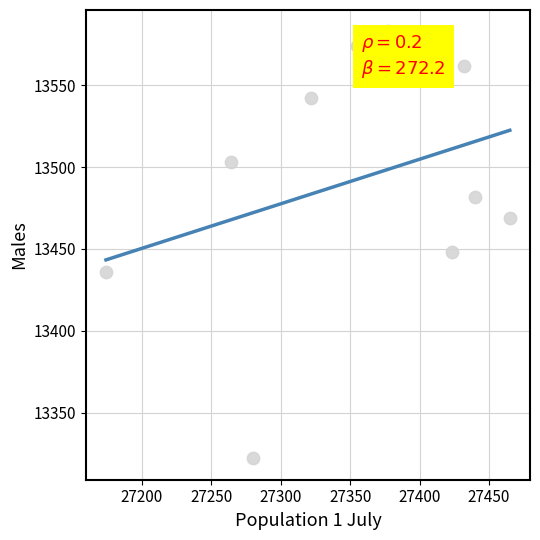

What is the range of X values (max minus min)?

291